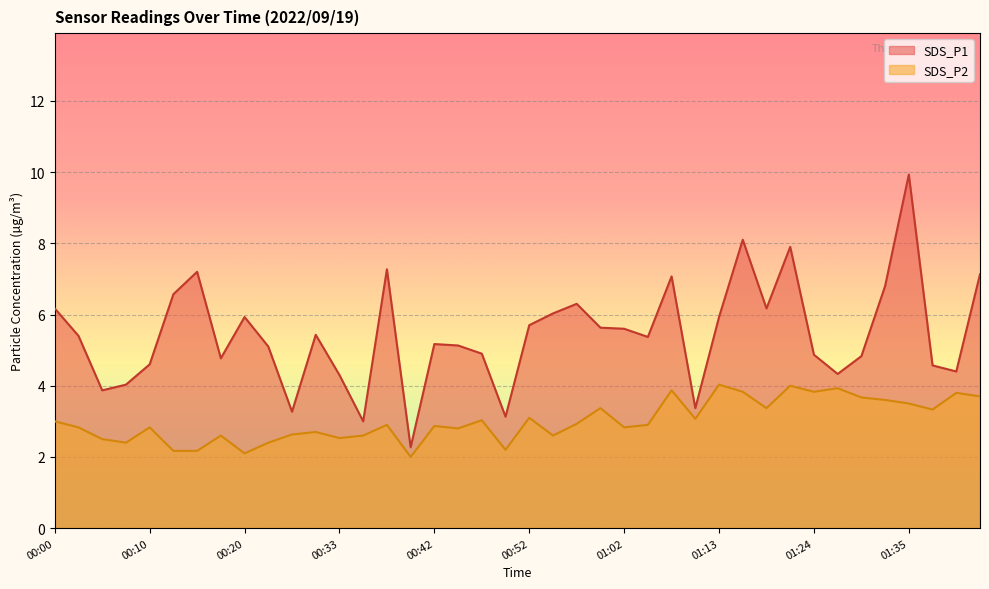

What is the maximum value shown in the chart?

9.9